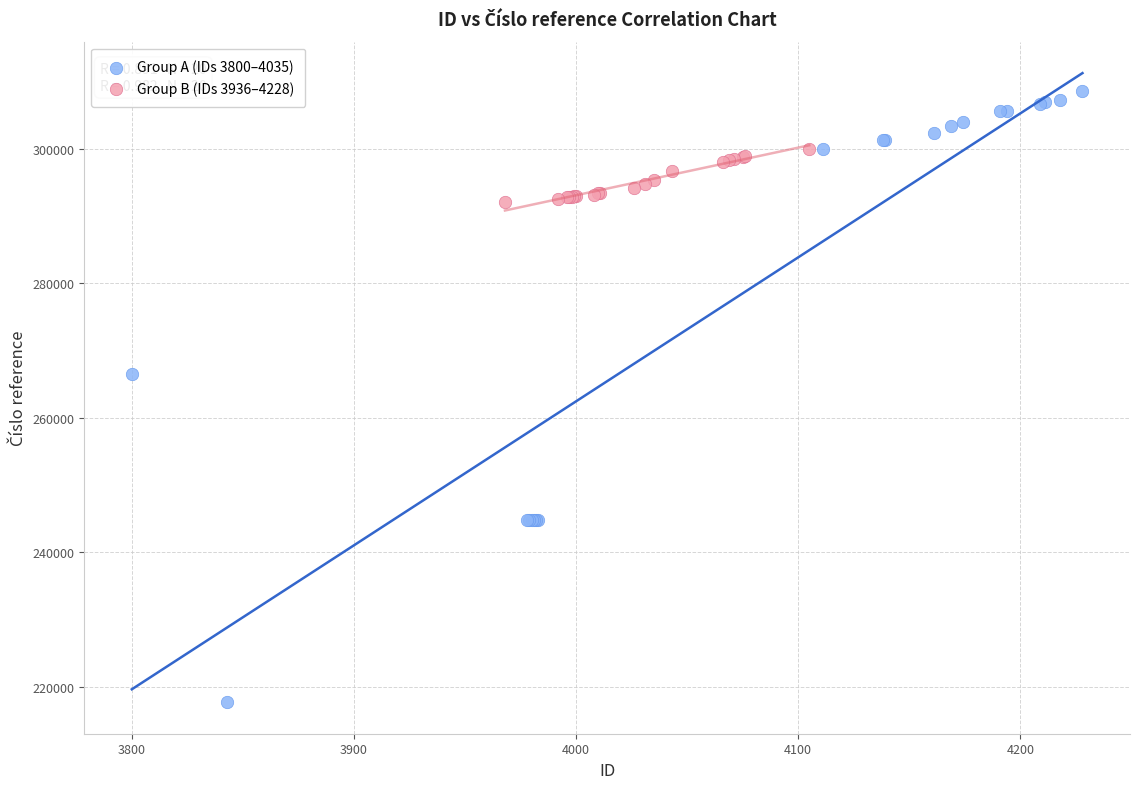

What are all the series names shown in the legend?

Group A (IDs 3800–4035), Group B (IDs 3936–4228)